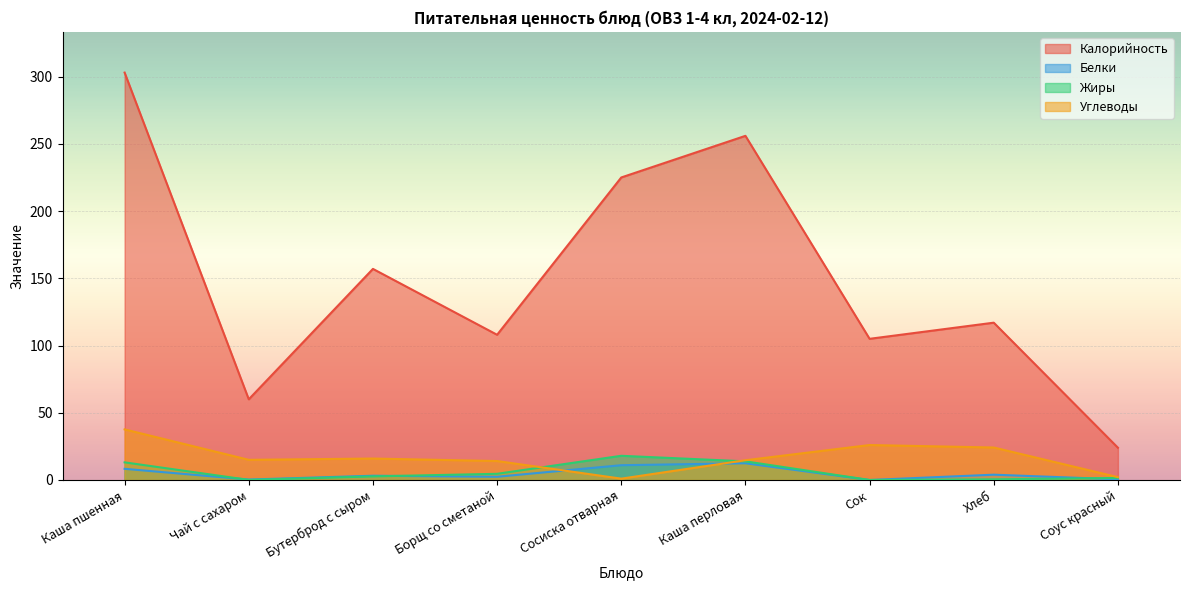

Between Каша перловая and Сосиска отварная, which is larger?

Каша перловая